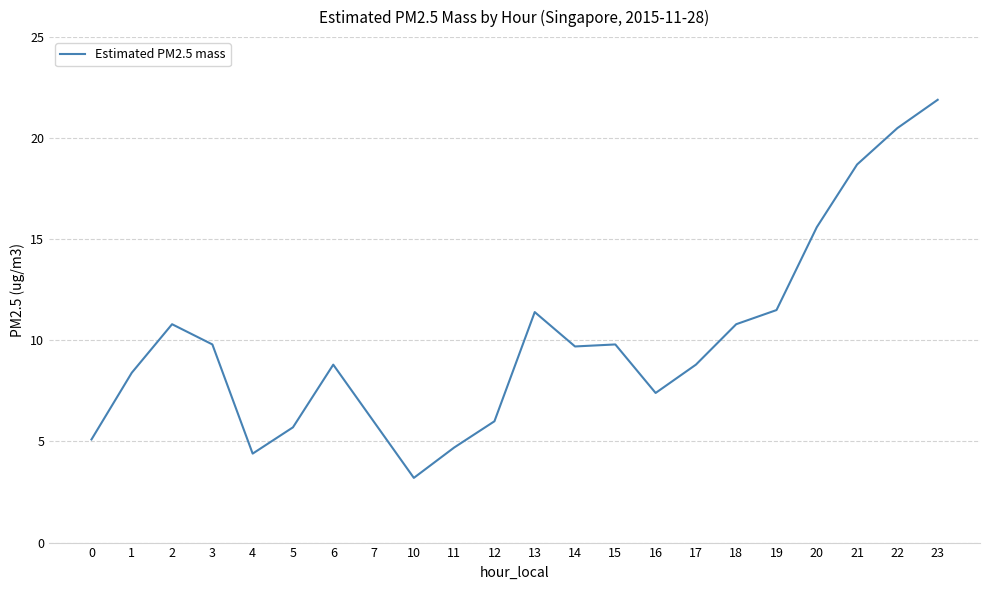

True or false: the data shows 13.4 at 3.

False